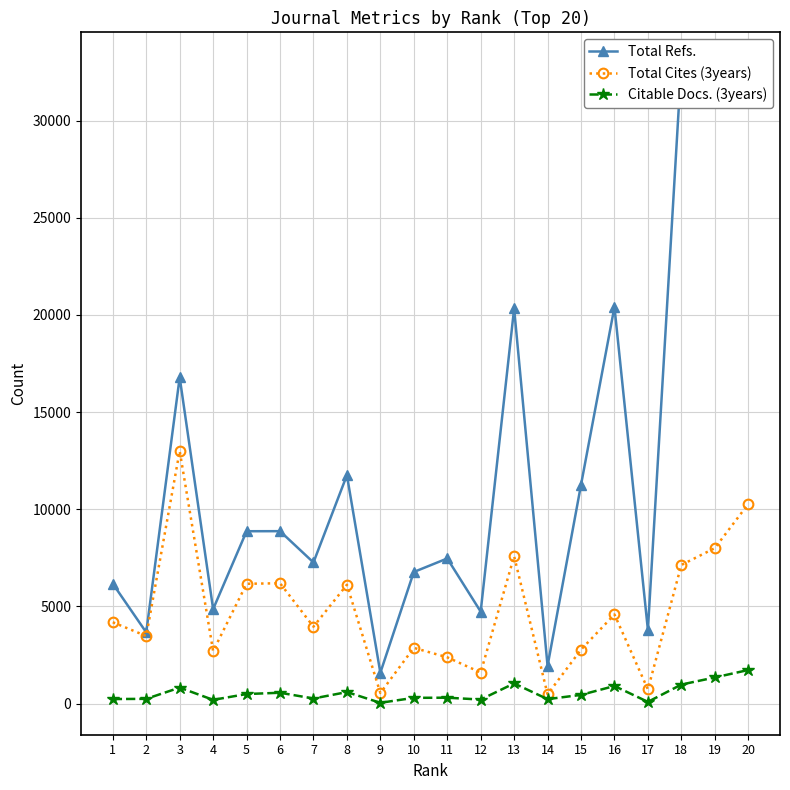

What are all the series names shown in the legend?

Total Refs., Total Cites (3years), Citable Docs. (3years)